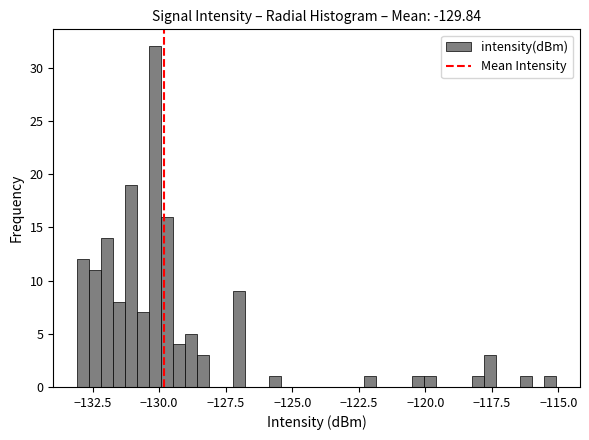

Around what value on the x-axis is the tallest bar? Give the approximate position of its centre, as read against the axis.

-130.0